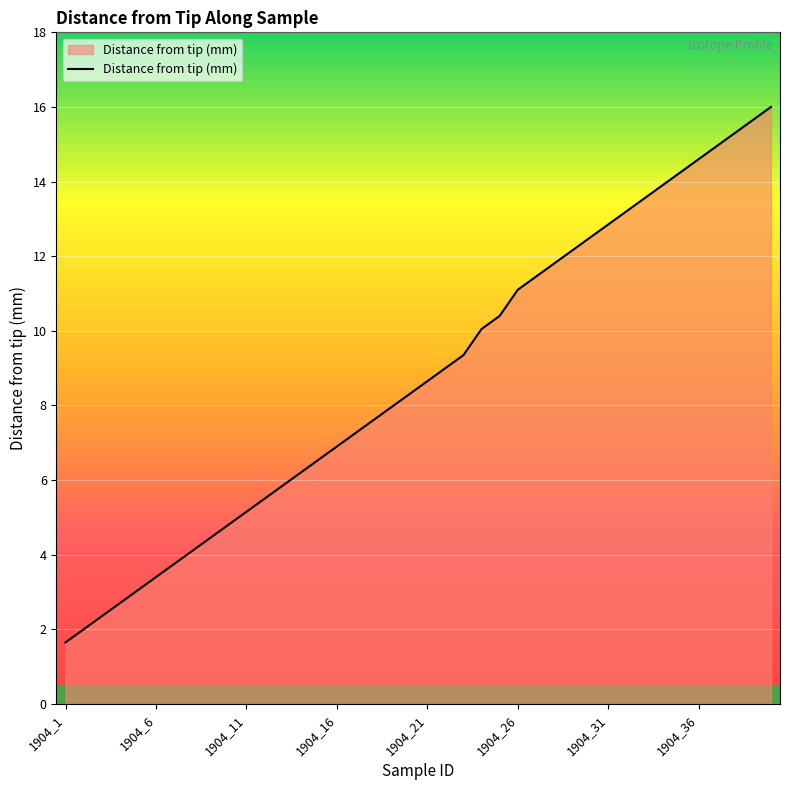

What is the maximum value shown in the chart?

16.0